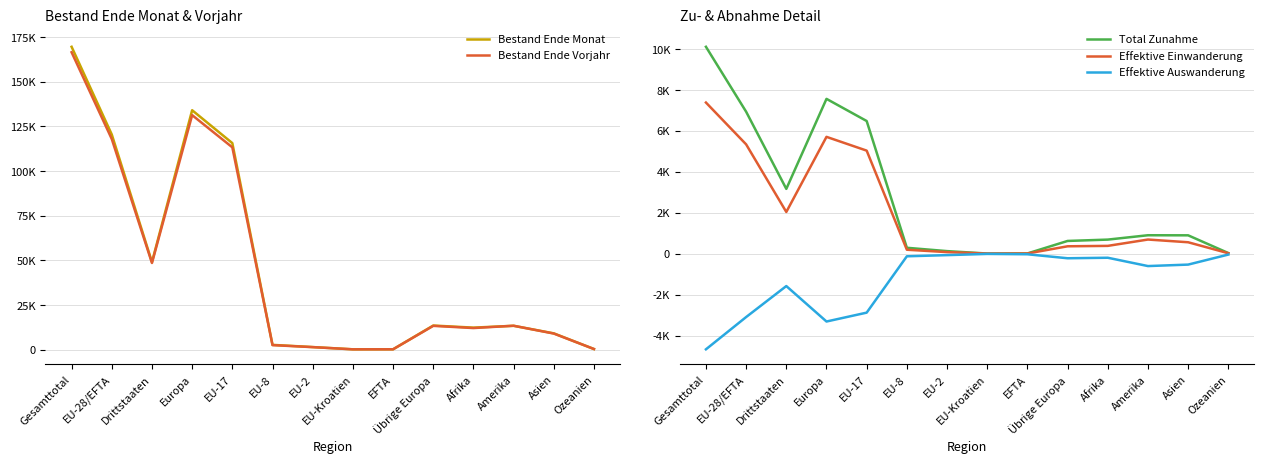

How many lines are shown in the chart?

5